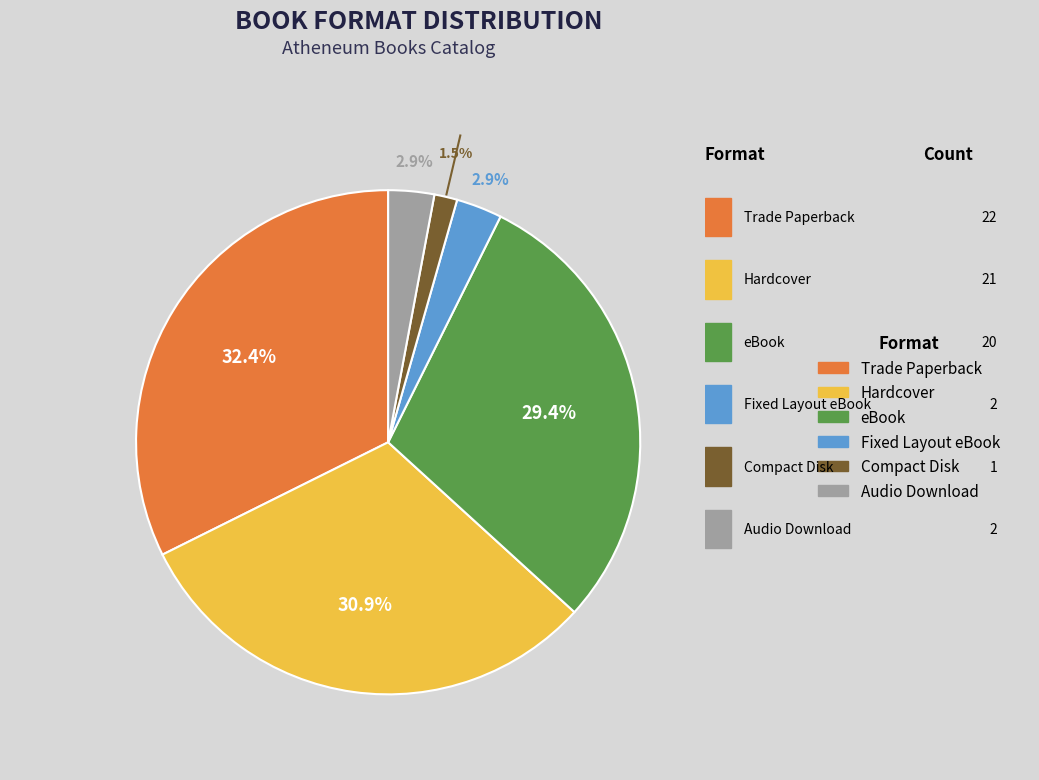

The Trade Paperback slice represents 32% of the pie. True or false?

True